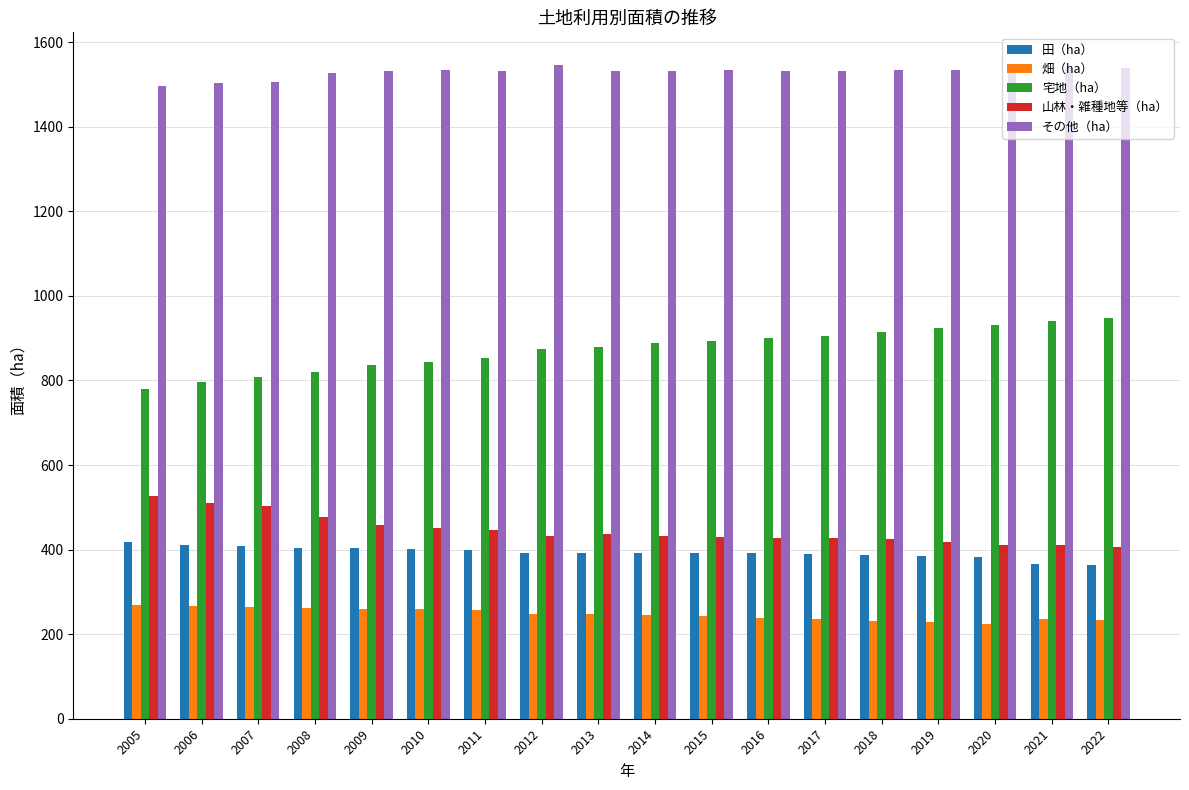

Which series has the largest total across all categories?

その他（ha）